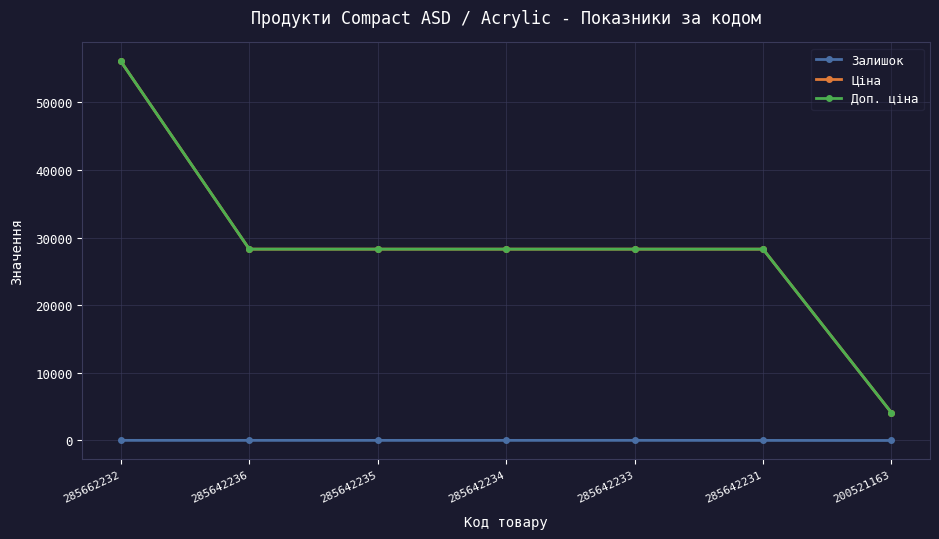

What is the average value of the Залишок series?

15.6